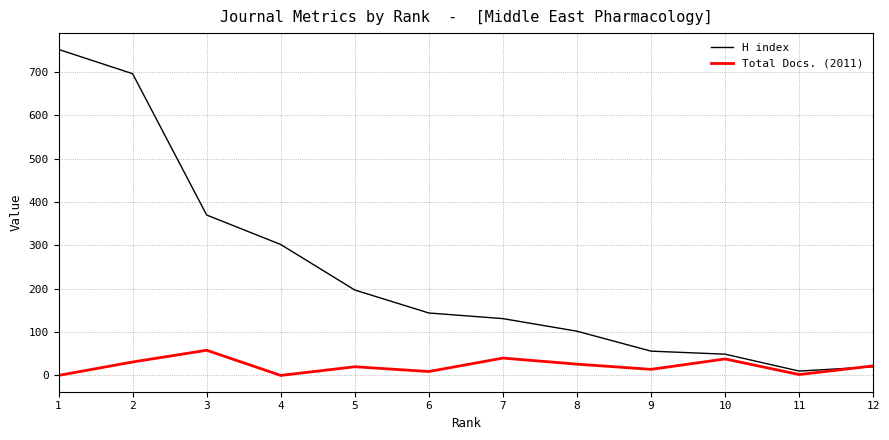

At how many categories does at least one series exceed 688?

2